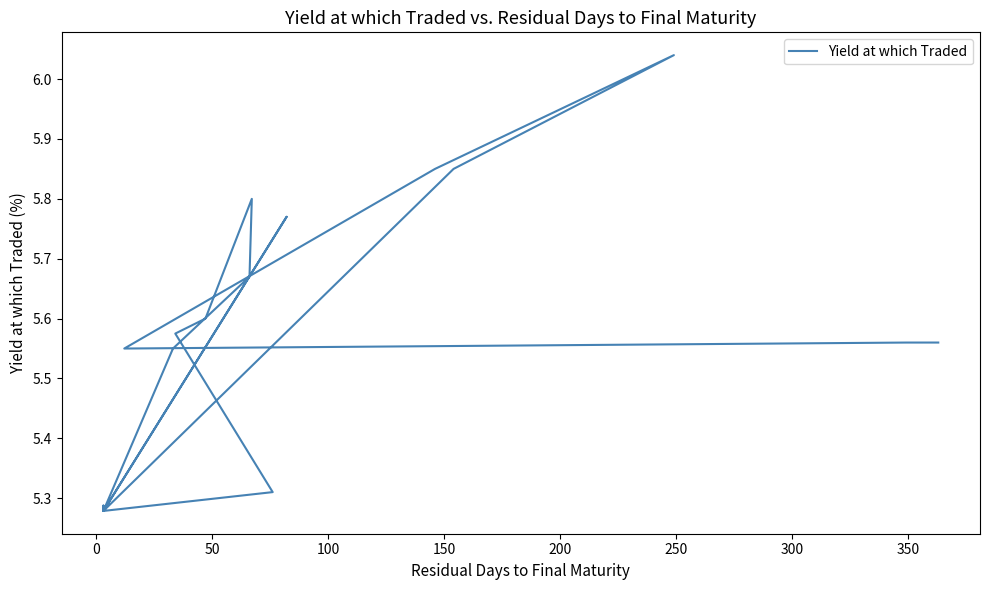

Is it true that the value at 250 is 1.2?

False